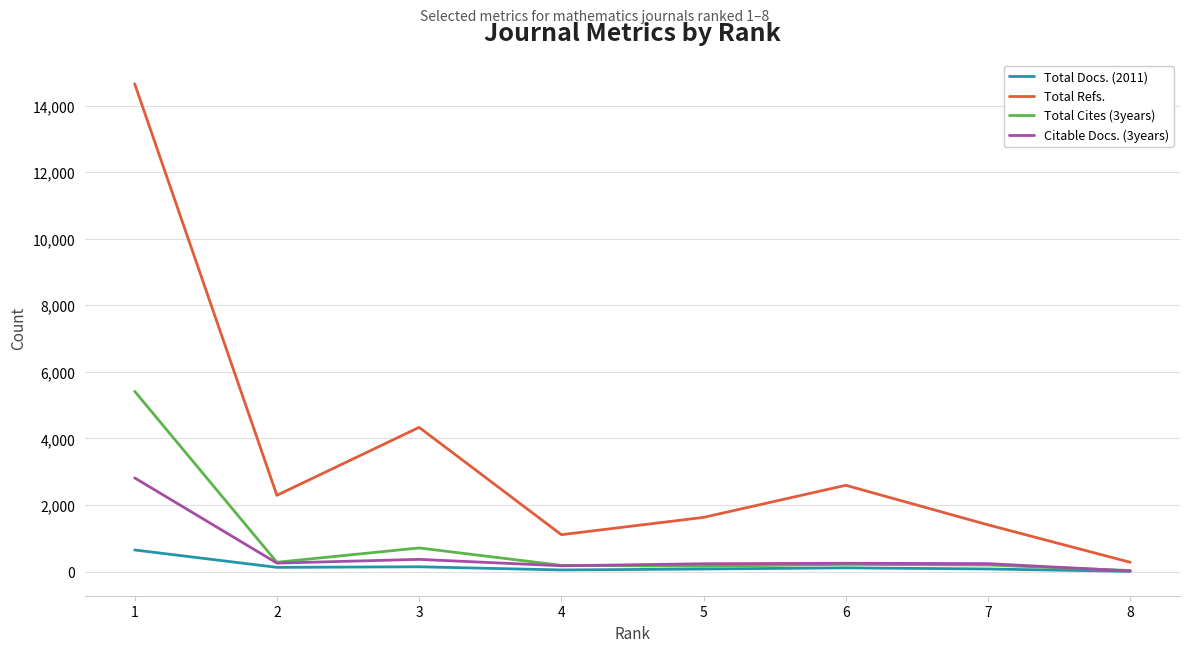

What is the sum of the Total Docs. (2011) values at 2 and 3?

273